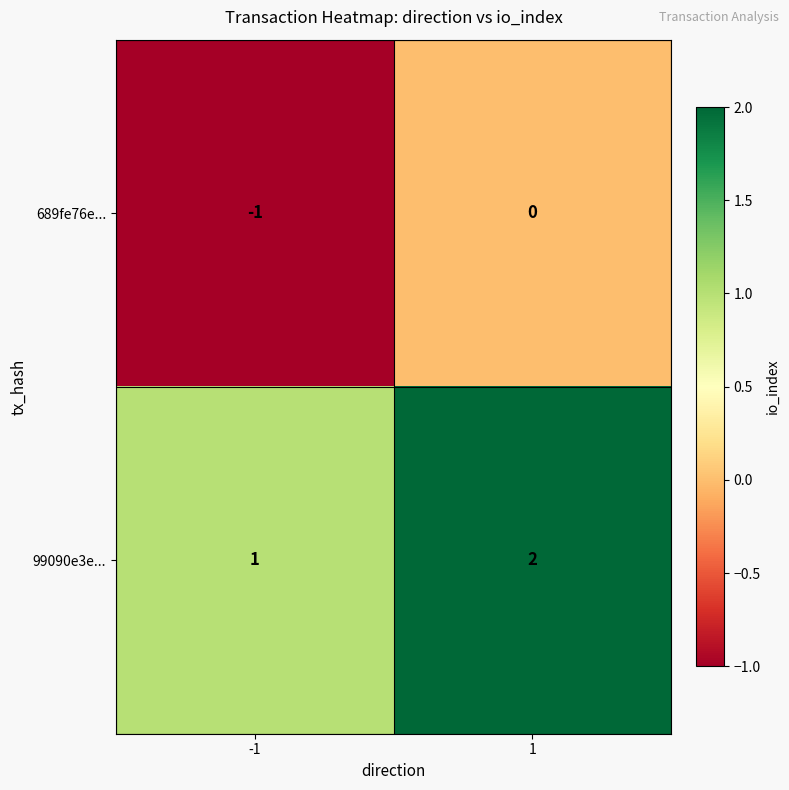

List the series in order of their peak value, lowest first.

689fe76e..., 99090e3e...